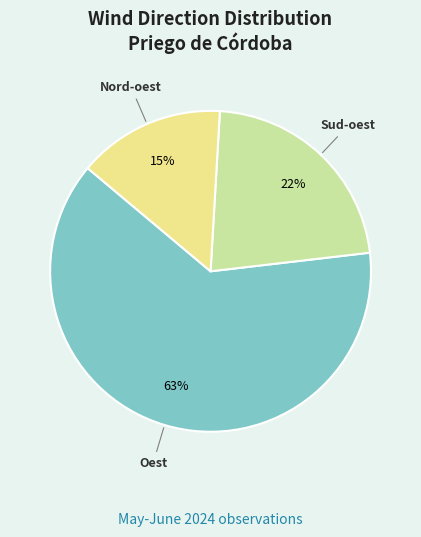

Count the number of slices in the pie.

3